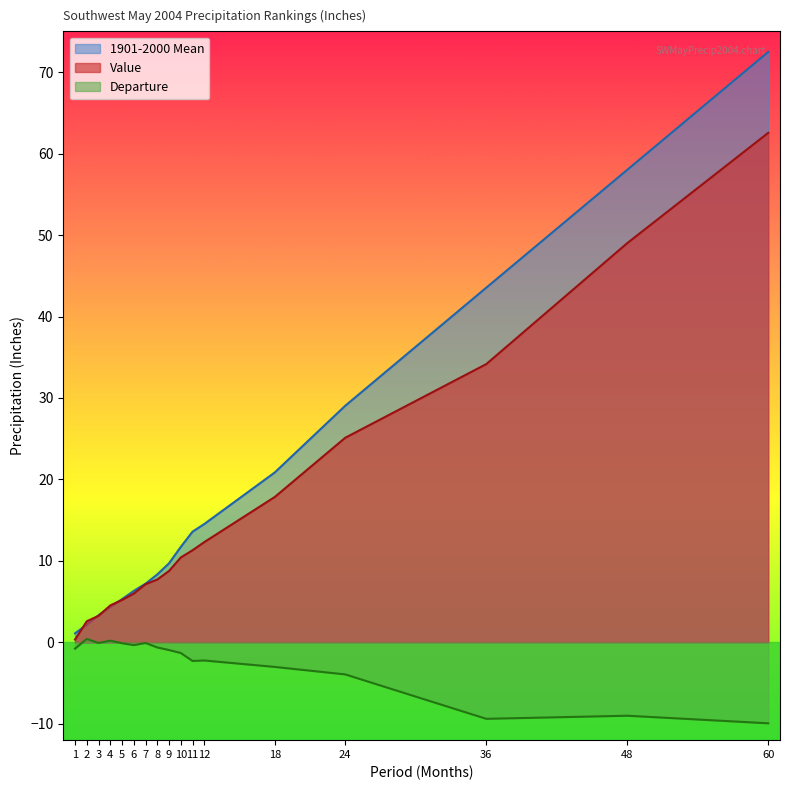

At which category is the sum across all series the highest?

60